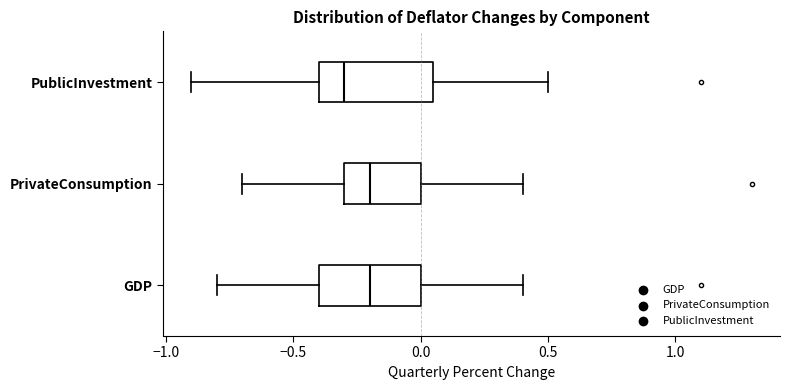

Reading bottom to top, transcribe this box plot: for each box, give where its median line is, the range the box spans, and where its two whiskers end, as read against the x-axis. The values are not printed on the chart, so give them approximately, as read against the axis.

GDP: median -0.20, box -0.40 to 0.00, whiskers -0.80 to 0.40
PrivateConsumption: median -0.20, box -0.30 to 0.00, whiskers -0.70 to 0.40
PublicInvestment: median -0.30, box -0.40 to 0.05, whiskers -0.90 to 0.50